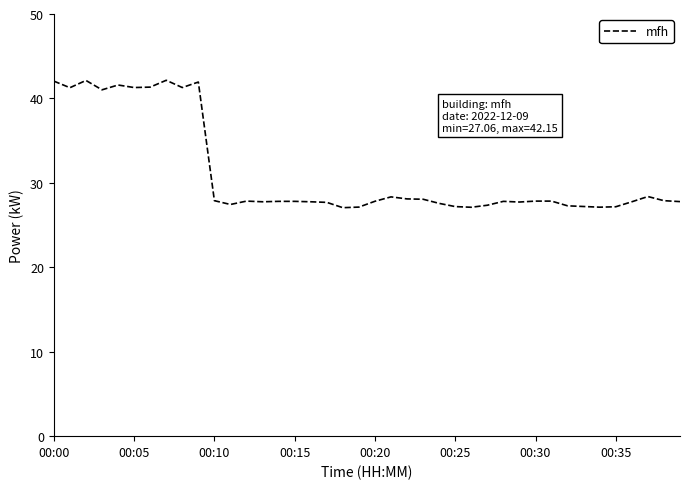

What is the difference between the maximum and minimum values?

15.1